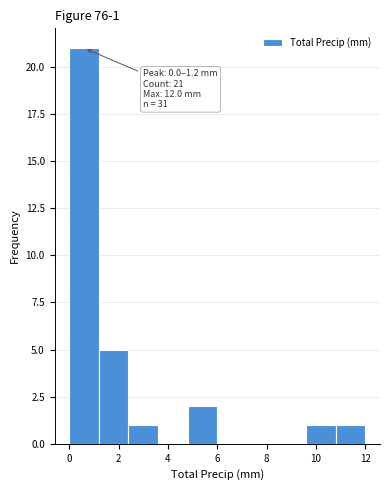

Over which range of the x-axis is the bar tallest?

0.0 to 1.2